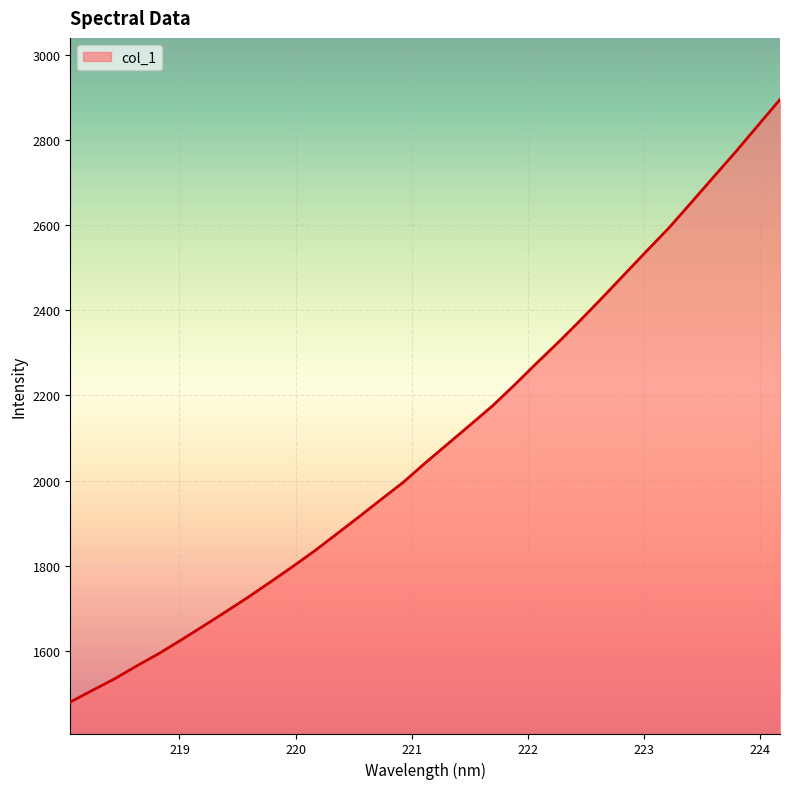

What is the smallest value displayed?

1479.4